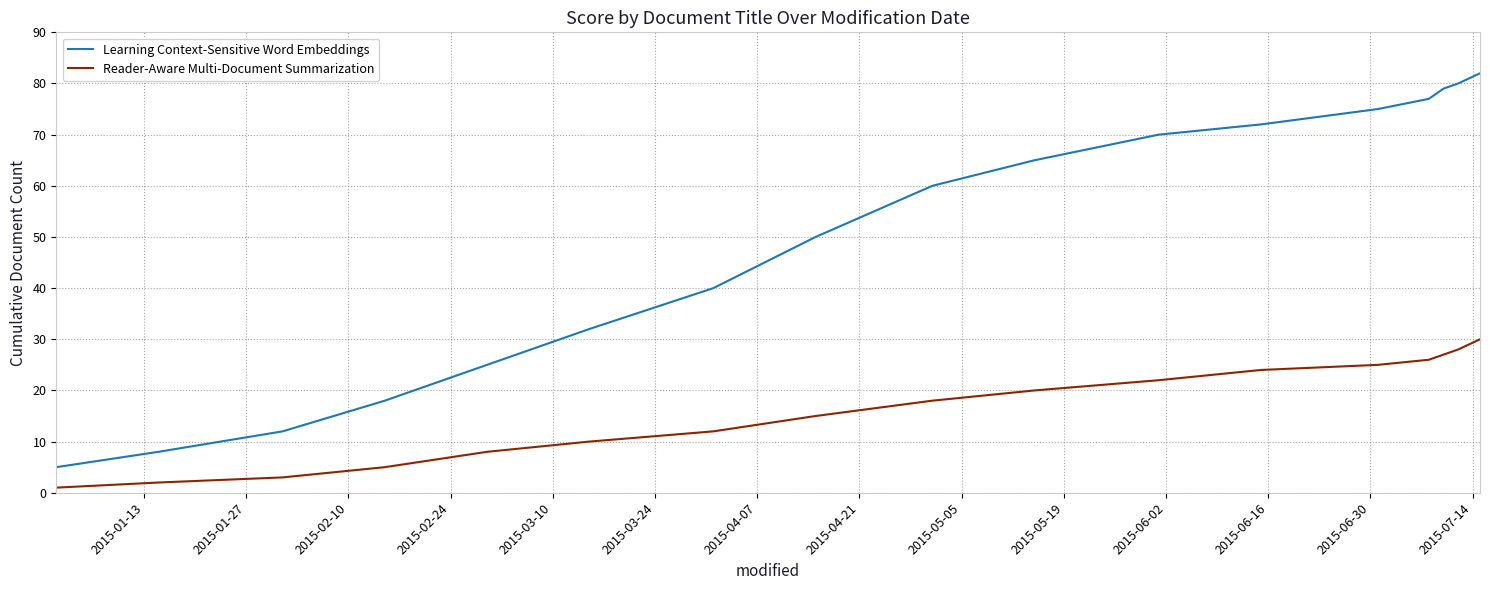

Rank the series by their maximum value, from highest to lowest.

Learning Context-Sensitive Word Embeddings, Reader-Aware Multi-Document Summarization